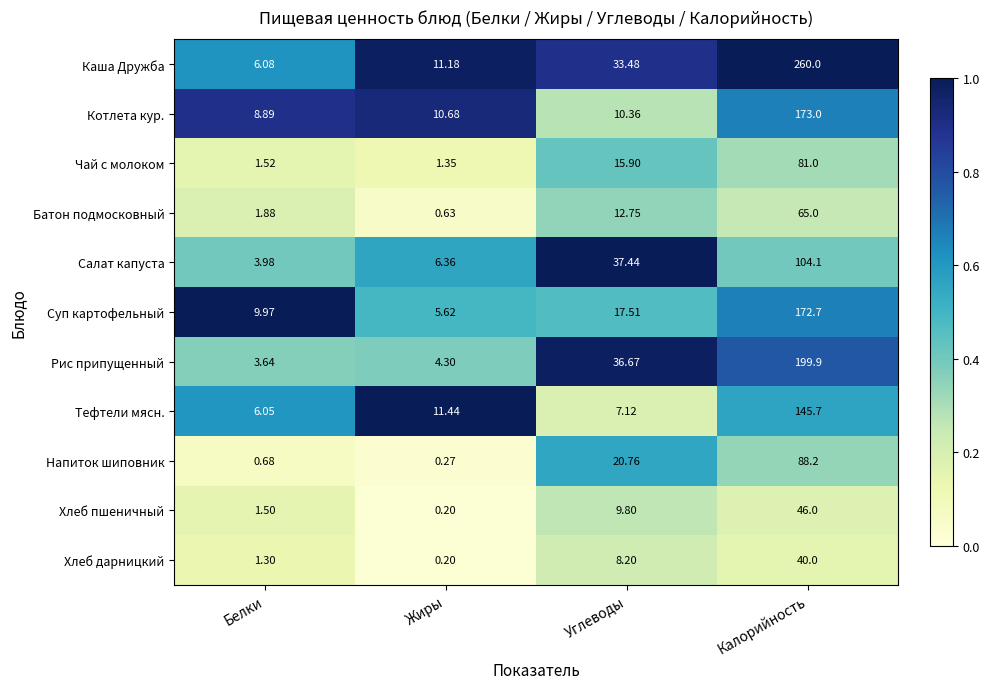

At which label is Напиток шиповник closest to 44?

Углеводы